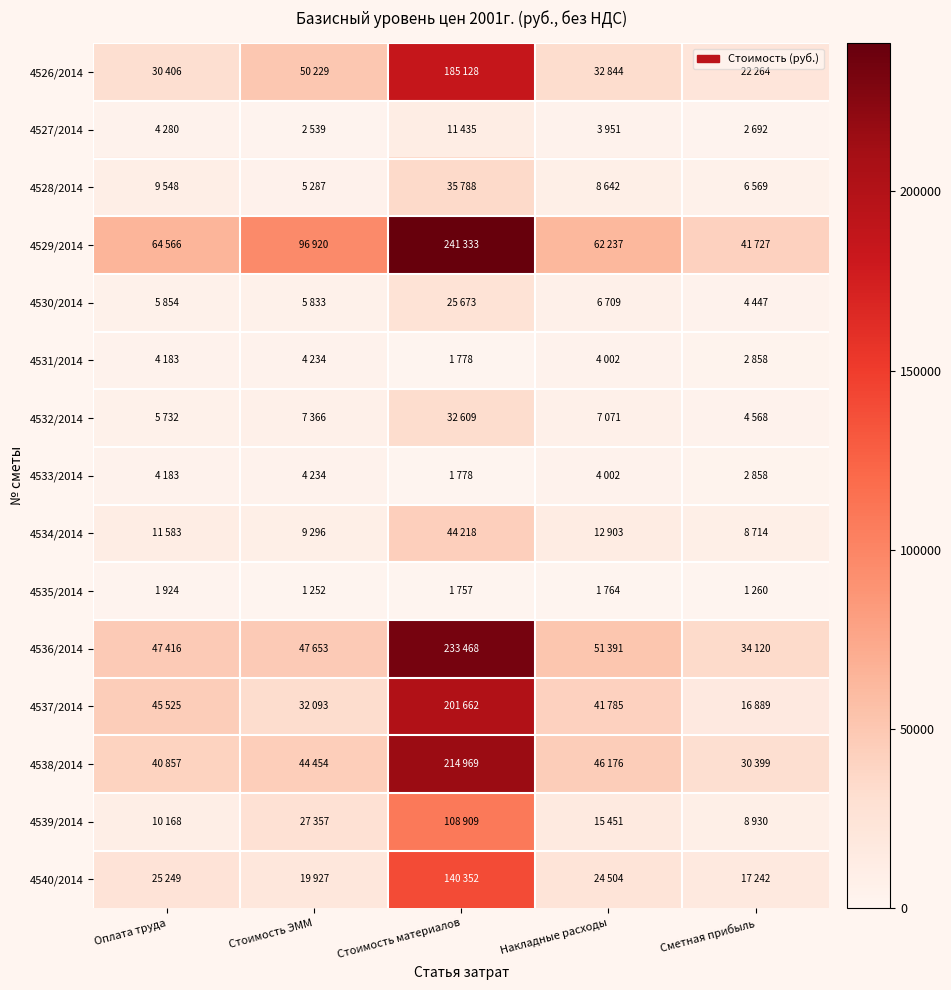

Reading left to right, list all the values displayed in this chart.

4526/2014: Оплата труда=30406	Стоимость ЭММ=50229	Стоимость материалов=185128	Накладные расходы=32844	Сметная прибыль=22264
4527/2014: Оплата труда=4280	Стоимость ЭММ=2539	Стоимость материалов=11435	Накладные расходы=3951	Сметная прибыль=2692
4528/2014: Оплата труда=9548	Стоимость ЭММ=5287	Стоимость материалов=35788	Накладные расходы=8642	Сметная прибыль=6569
4529/2014: Оплата труда=64566	Стоимость ЭММ=96920	Стоимость материалов=241333	Накладные расходы=62237	Сметная прибыль=41727
4530/2014: Оплата труда=5854	Стоимость ЭММ=5833	Стоимость материалов=25673	Накладные расходы=6709	Сметная прибыль=4447
4531/2014: Оплата труда=4183	Стоимость ЭММ=4234	Стоимость материалов=1778	Накладные расходы=4002	Сметная прибыль=2858
4532/2014: Оплата труда=5732	Стоимость ЭММ=7366	Стоимость материалов=32609	Накладные расходы=7071	Сметная прибыль=4568
4533/2014: Оплата труда=4183	Стоимость ЭММ=4234	Стоимость материалов=1778	Накладные расходы=4002	Сметная прибыль=2858
4534/2014: Оплата труда=11583	Стоимость ЭММ=9296	Стоимость материалов=44218	Накладные расходы=12903	Сметная прибыль=8714
4535/2014: Оплата труда=1924	Стоимость ЭММ=1252	Стоимость материалов=1757	Накладные расходы=1764	Сметная прибыль=1260
4536/2014: Оплата труда=47416	Стоимость ЭММ=47653	Стоимость материалов=233468	Накладные расходы=51391	Сметная прибыль=34120
4537/2014: Оплата труда=45525	Стоимость ЭММ=32093	Стоимость материалов=201662	Накладные расходы=41785	Сметная прибыль=16889
4538/2014: Оплата труда=40857	Стоимость ЭММ=44454	Стоимость материалов=214969	Накладные расходы=46176	Сметная прибыль=30399
4539/2014: Оплата труда=10168	Стоимость ЭММ=27357	Стоимость материалов=108909	Накладные расходы=15451	Сметная прибыль=8930
4540/2014: Оплата труда=25249	Стоимость ЭММ=19927	Стоимость материалов=140352	Накладные расходы=24504	Сметная прибыль=17242